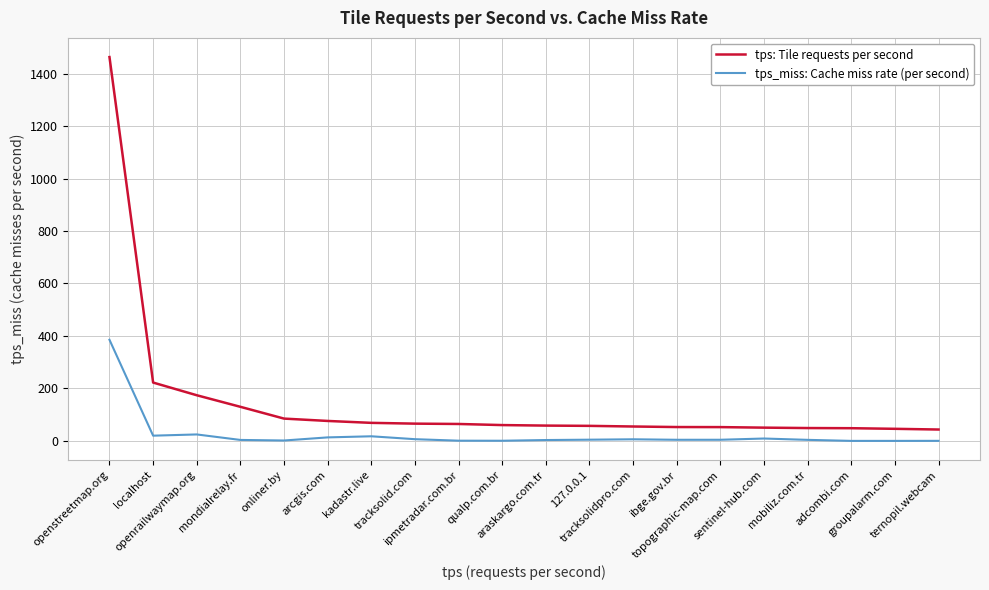

Is the value of tps: Tile requests per second at 127.0.0.1 greater than the value of tps_miss: Cache miss rate (per second) at ibge.gov.br?

Yes